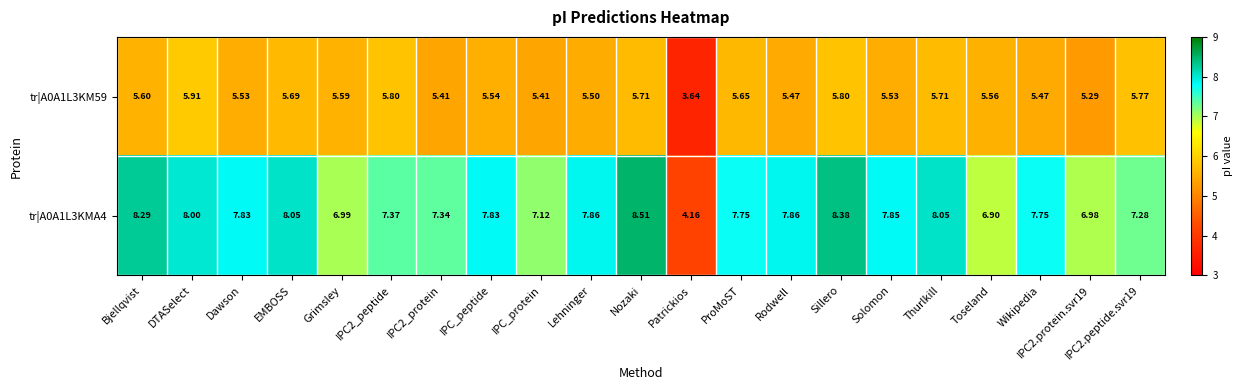

How many series are shown in this chart?

2